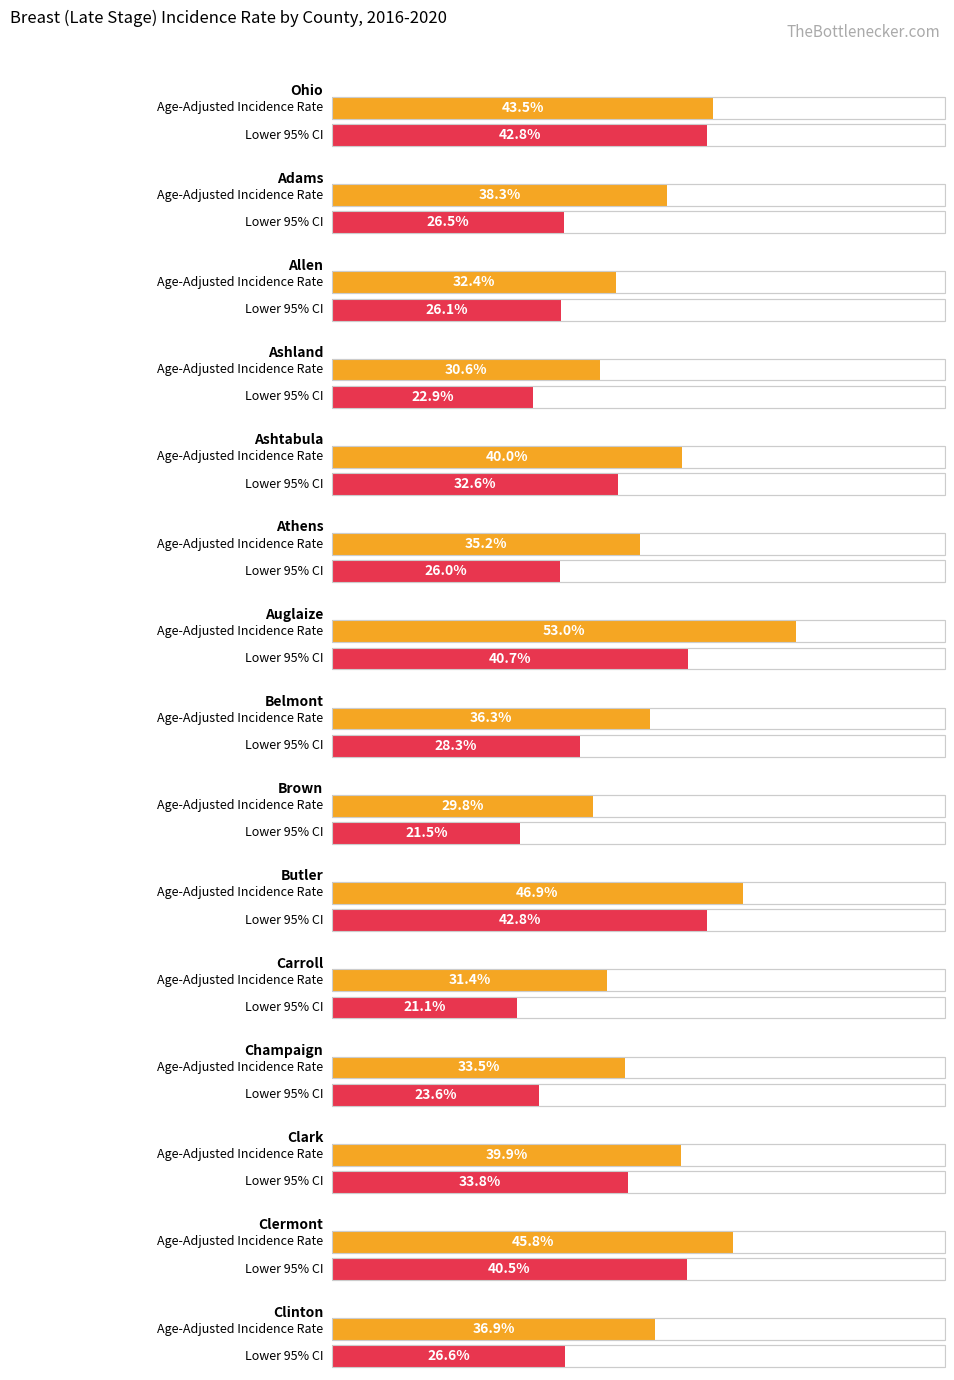

Reading right to left, list all the values displayed in this chart.

Age-Adjusted Incidence Rate: 36.9	45.8	39.9	33.5	31.4	46.9	29.8	36.3	53.0	35.2	40.0	30.6	32.4	38.3	43.5
Lower 95% CI: 26.6	40.5	33.8	23.6	21.1	42.8	21.5	28.3	40.7	26.0	32.6	22.9	26.1	26.5	42.8